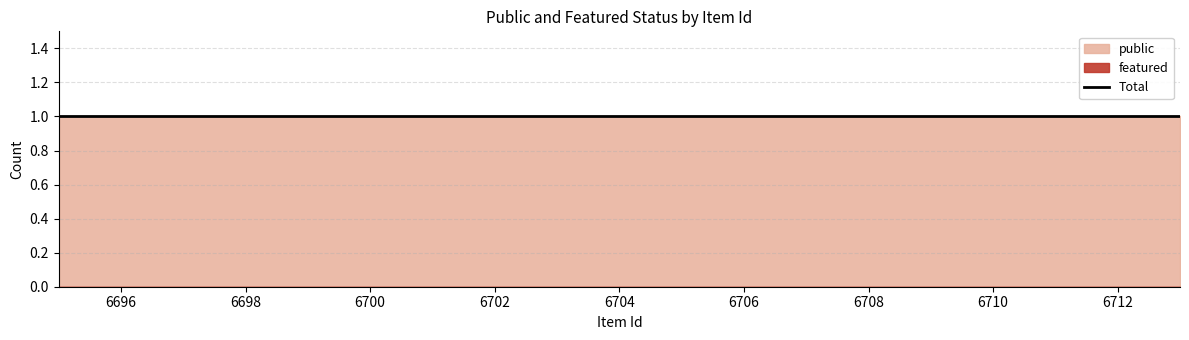

List the labels in order of public value, largest first.

6695, 6700, 6701, 6702, 6703, 6704, 6706, 6709, 6710, 6711, 6712, 6713